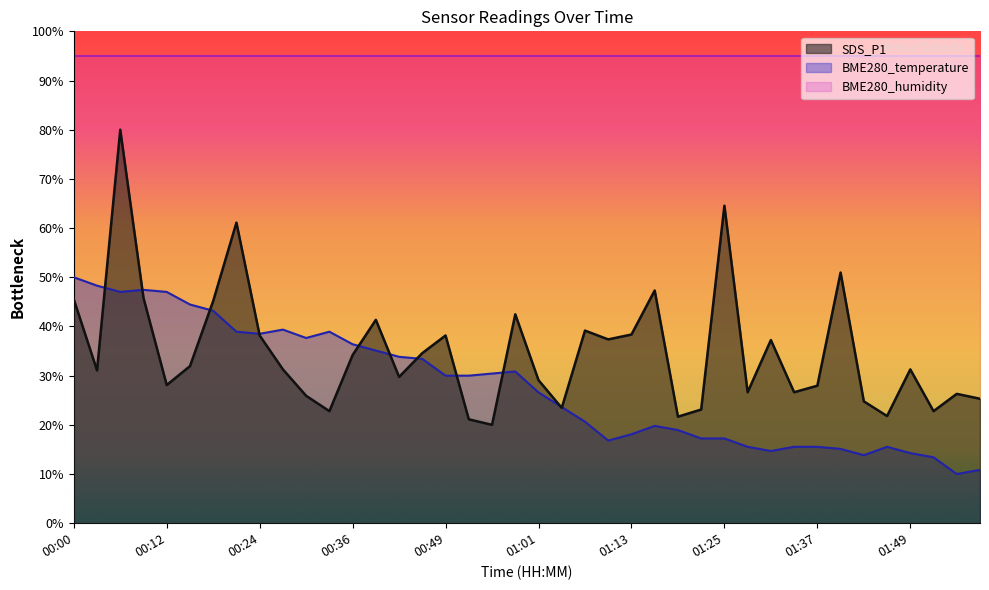

True or false: SDS_P1 and BME280_humidity intersect in this chart.

False